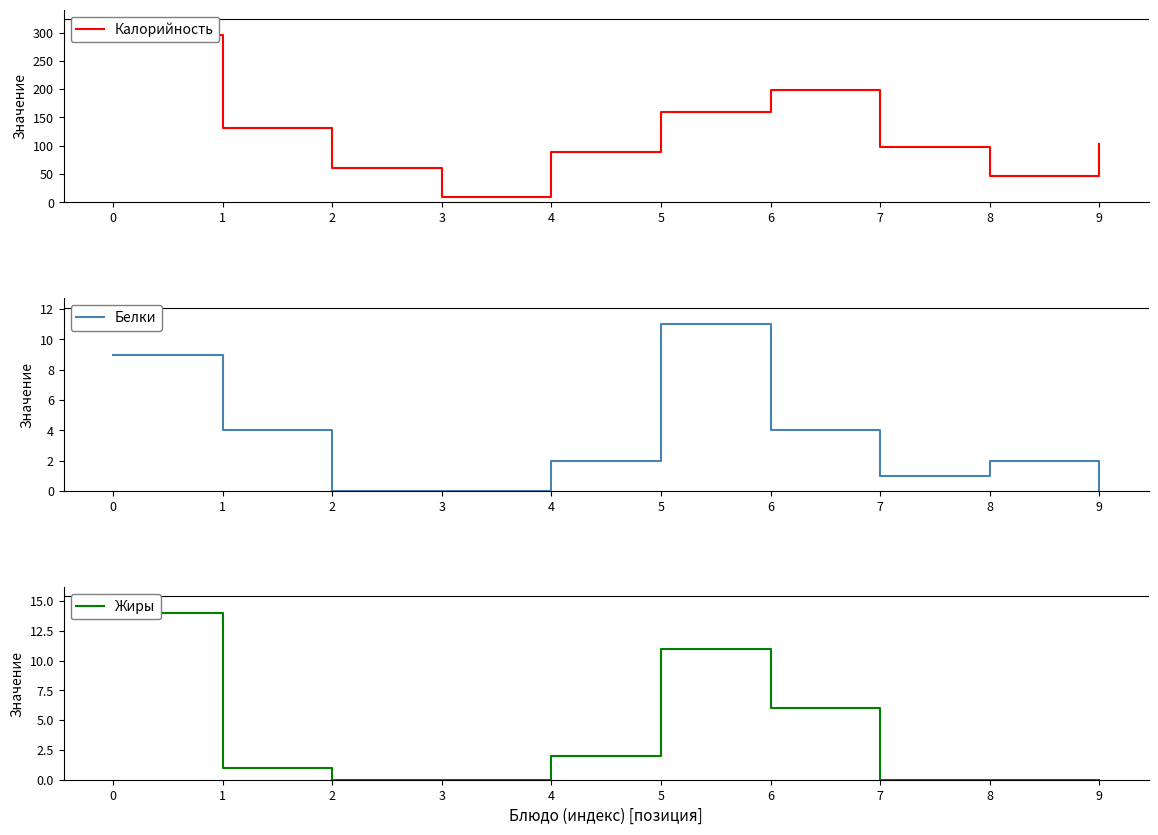

Which series has the largest range (max minus min)?

Калорийность